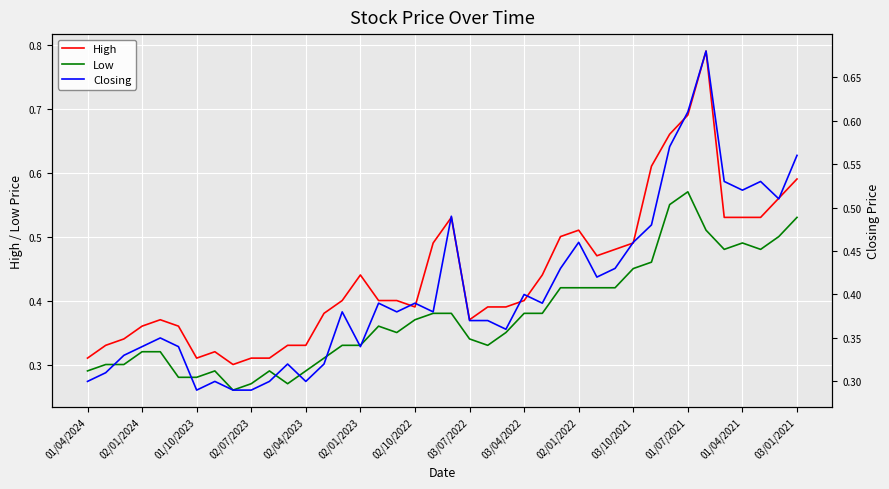

Which series has the widest spread of values?

High